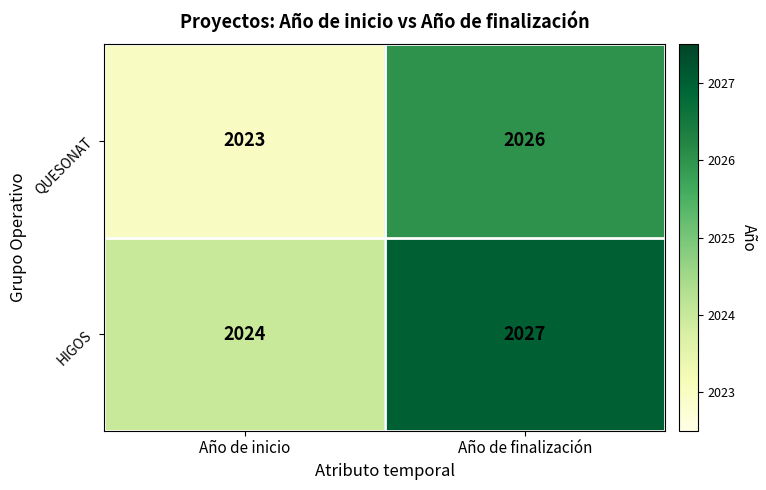

What is the approximate value of HIGOS at Año de finalización?

2027